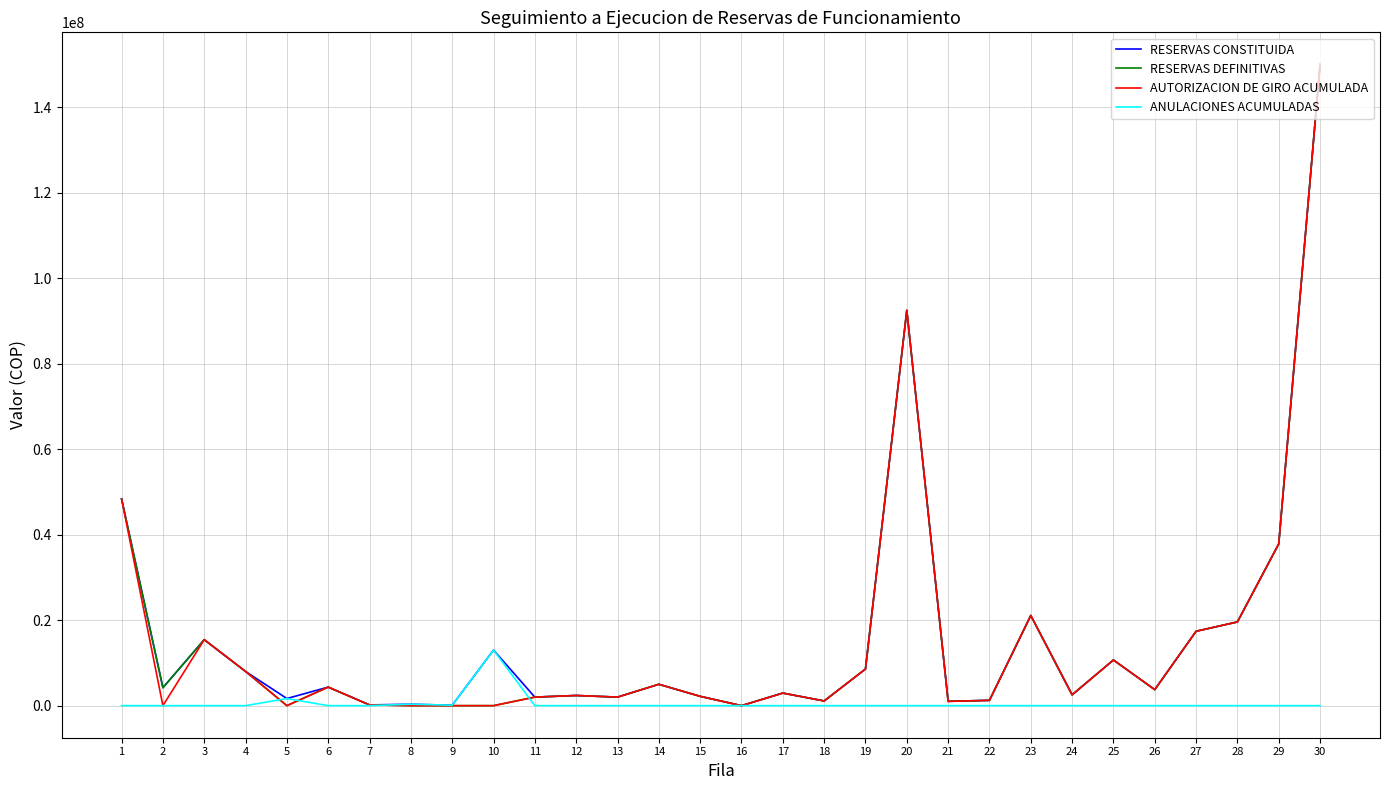

At which category is the sum across all series the highest?

30